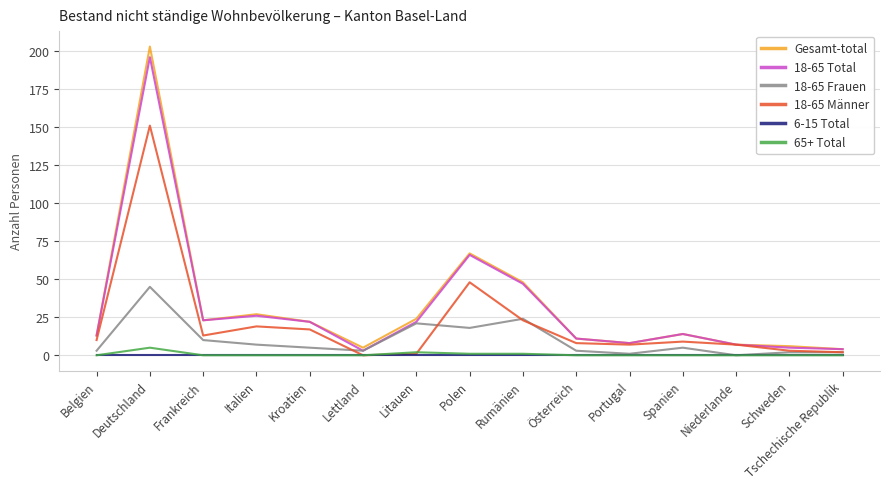

Reading left to right, transcribe all the data shown in this chart.

Gesamt-total: 13	203	23	27	22	5	24	67	48	11	8	14	7	6	4
18-65 Total: 13	196	23	26	22	3	22	66	47	11	8	14	7	5	4
18-65 Frauen: 3	45	10	7	5	3	21	18	24	3	1	5	0	2	2
18-65 Männer: 10	151	13	19	17	0	1	48	23	8	7	9	7	3	2
6-15 Total: 0	0	0	0	0	0	0	0	0	0	0	0	0	0	0
65+ Total: 0	5	0	0	0	0	2	1	1	0	0	0	0	0	0